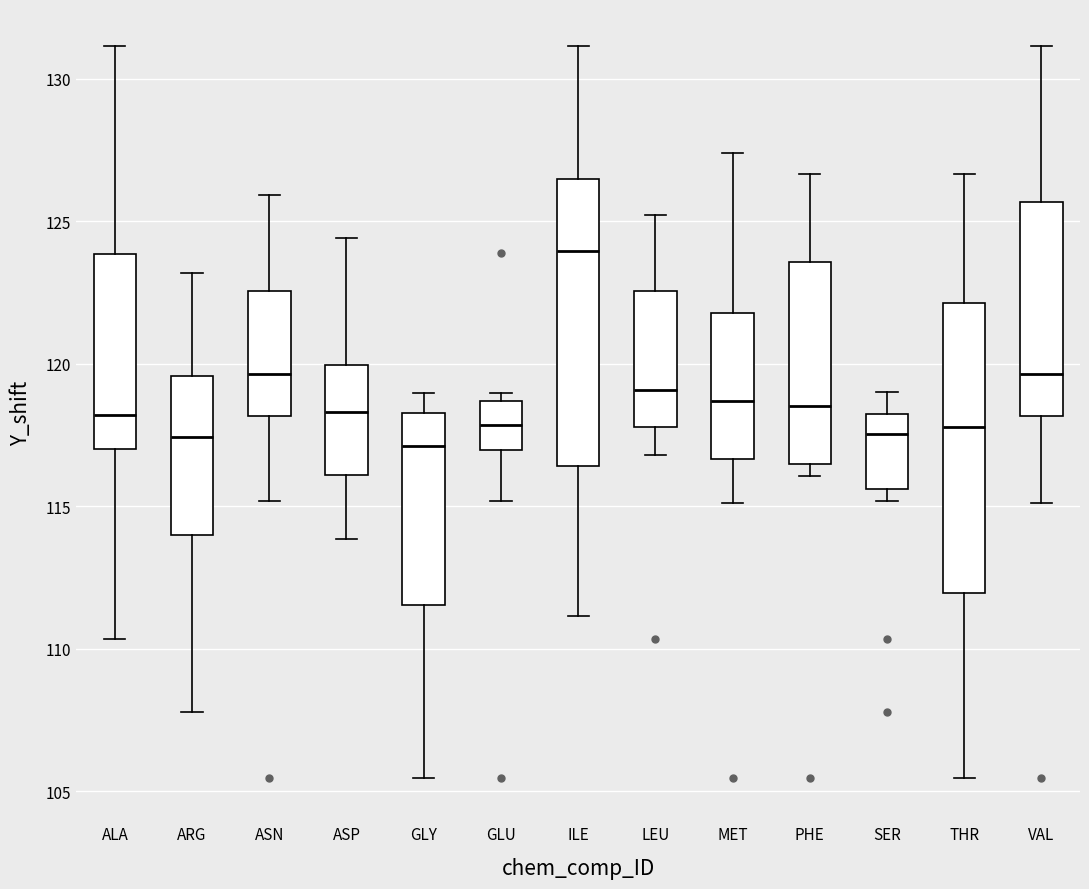

Reading left to right, transcribe this box plot: for each box, give where its median line is, the range the box spans, and where its two whiskers end, as read against the y-axis. The values are not printed on the chart, so give them approximately, as read against the axis.

ALA: median 118.0, box 117.0 to 124.0, whiskers 110.5 to 131.0
ARG: median 117.5, box 114.0 to 119.5, whiskers 108.0 to 123.0
ASN: median 119.5, box 118.0 to 122.5, whiskers 115.0 to 126.0
ASP: median 118.5, box 116.0 to 120.0, whiskers 114.0 to 124.5
GLY: median 117.0, box 111.5 to 118.5, whiskers 105.5 to 119.0
GLU: median 118.0, box 117.0 to 118.5, whiskers 115.0 to 119.0
ILE: median 124.0, box 116.5 to 126.5, whiskers 111.0 to 131.0
LEU: median 119.0, box 118.0 to 122.5, whiskers 117.0 to 125.0
MET: median 118.5, box 116.5 to 122.0, whiskers 115.0 to 127.5
PHE: median 118.5, box 116.5 to 123.5, whiskers 116.0 to 126.5
SER: median 117.5, box 115.5 to 118.5, whiskers 115.0 to 119.0
THR: median 118.0, box 112.0 to 122.0, whiskers 105.5 to 126.5
VAL: median 119.5, box 118.0 to 125.5, whiskers 115.0 to 131.0